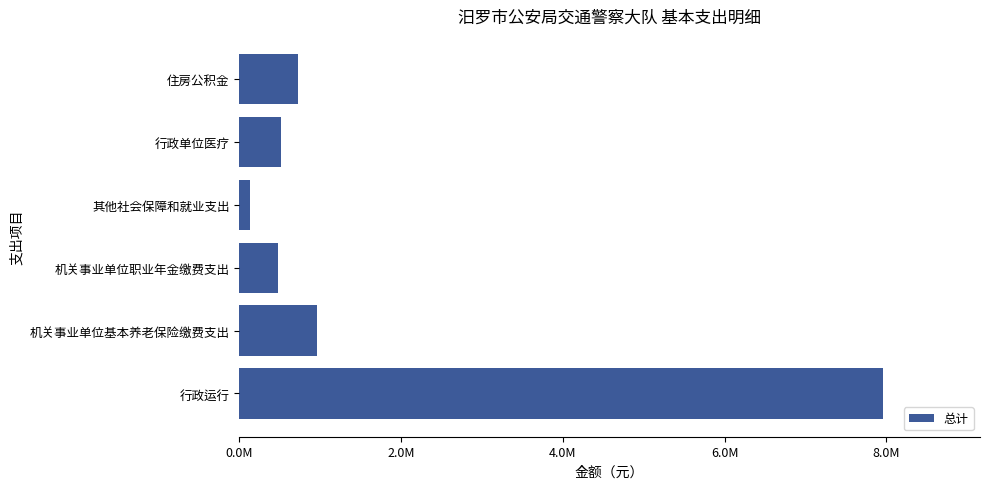

What is the greatest value displayed?

7962676.7